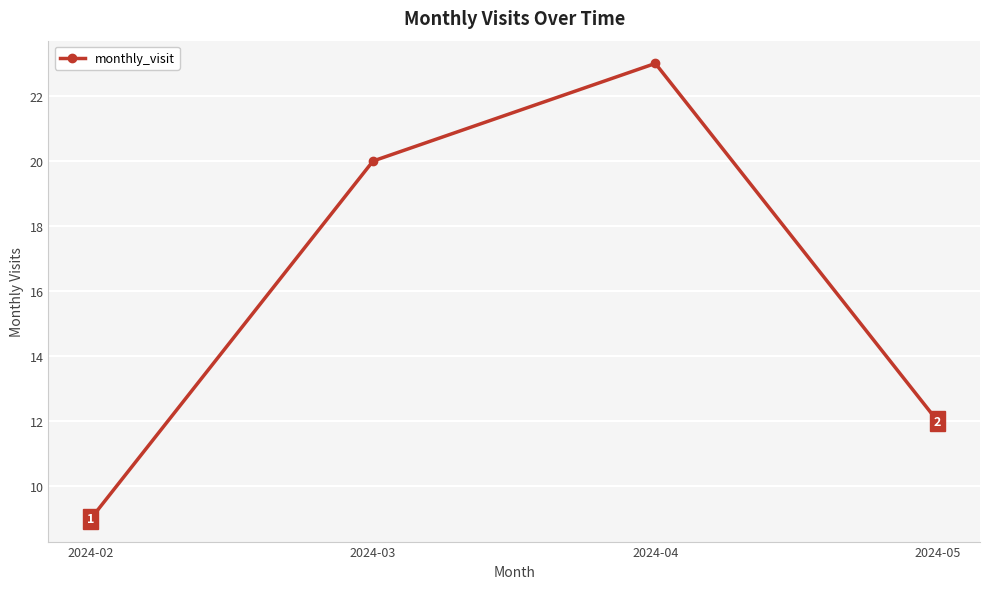

How many lines are shown in the chart?

1